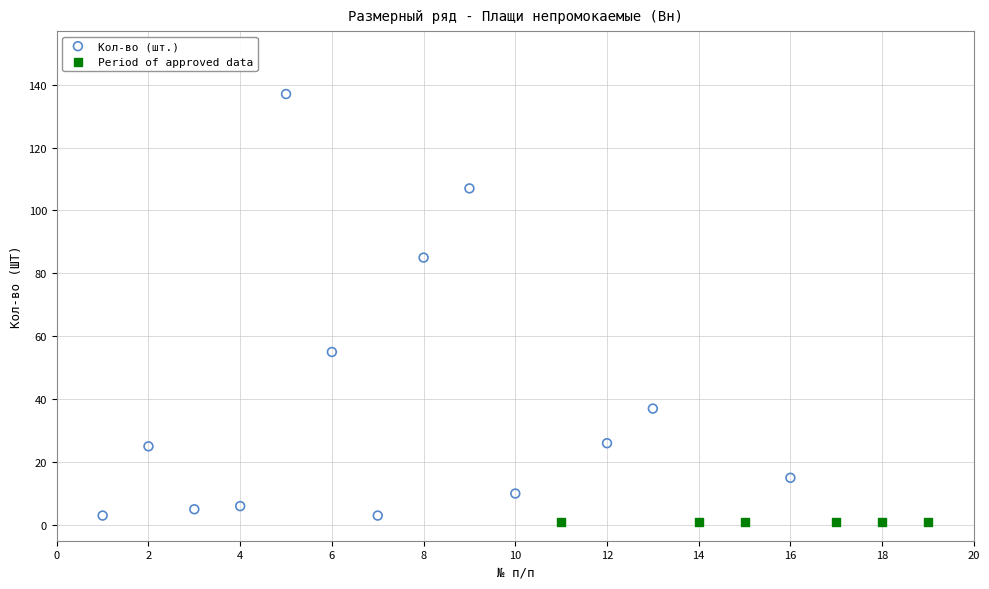

Which series contains the highest Y value?

Кол-во (шт.)